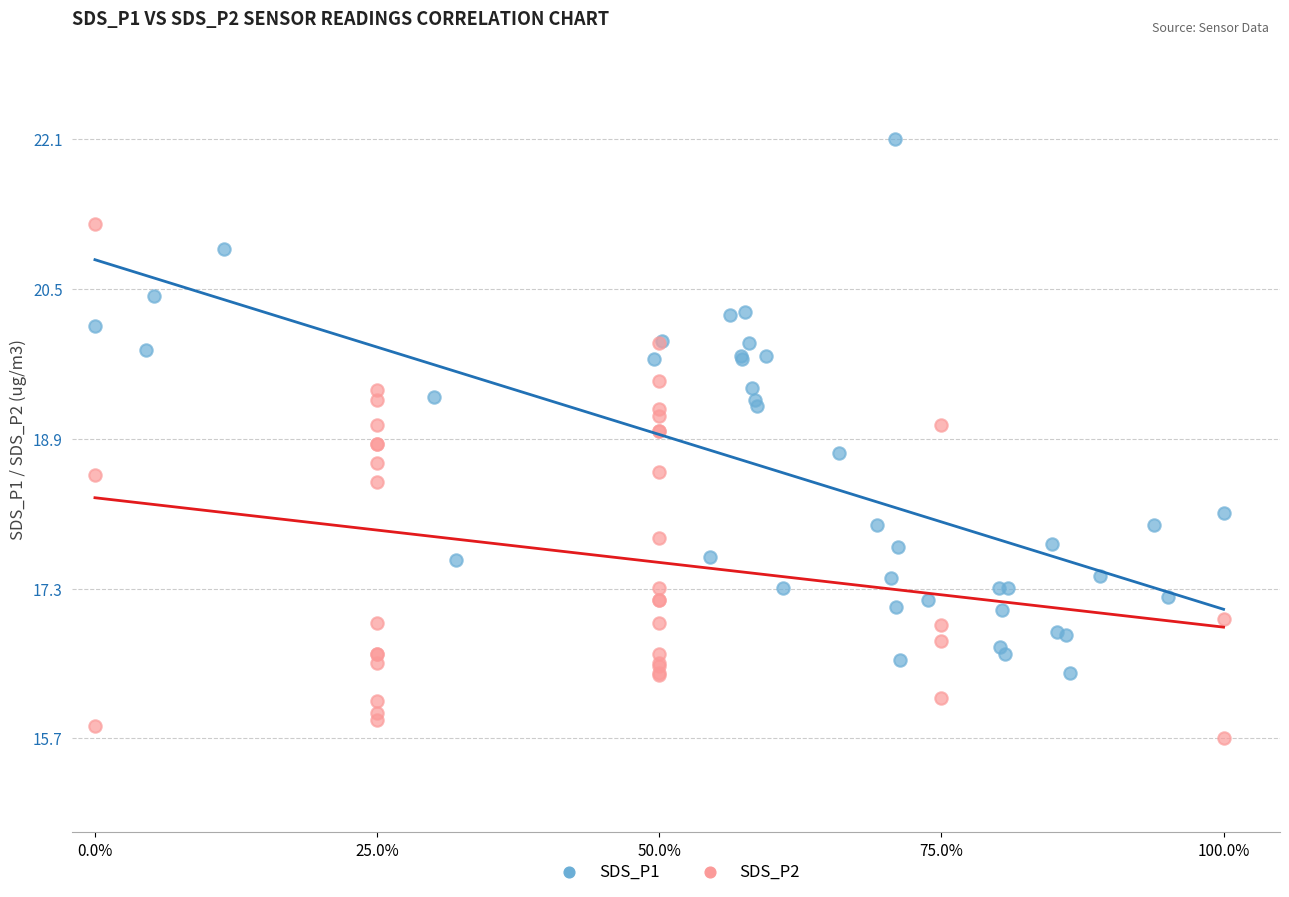

Which series reaches the maximum Y coordinate?

SDS_P1